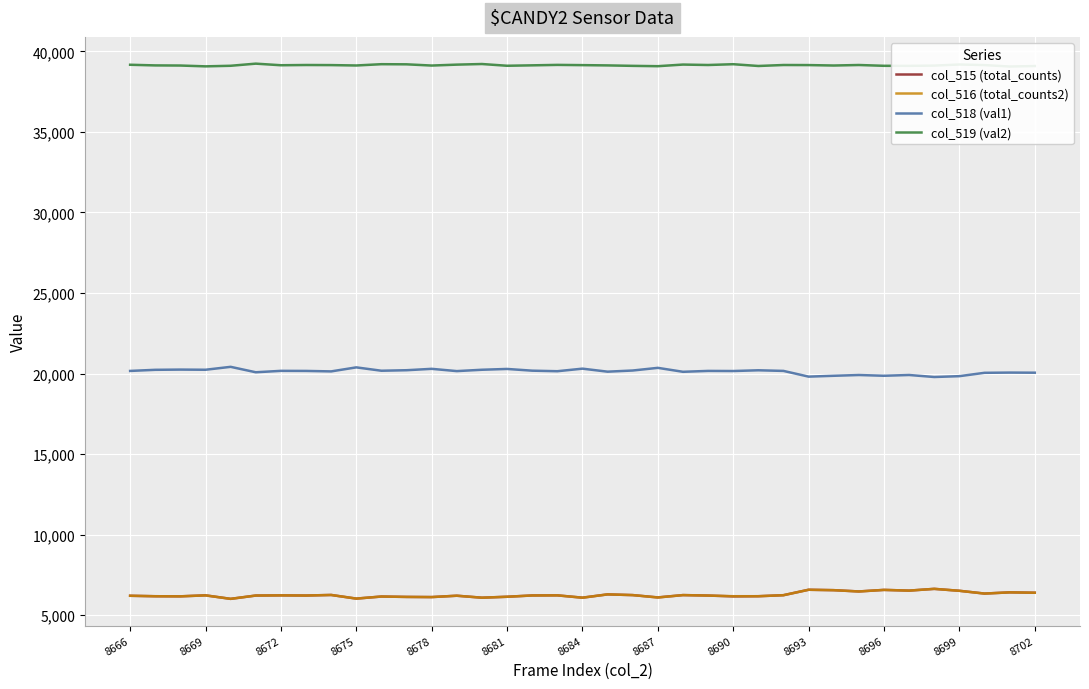

What is the highest value of the col_516 (total_counts2) series?

6633